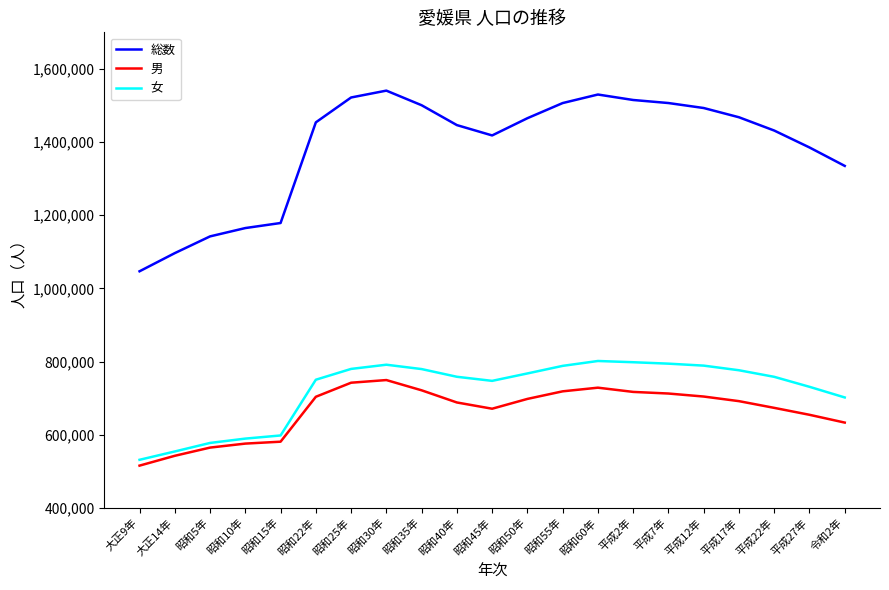

True or false: 男 and 総数 cross at least once.

False